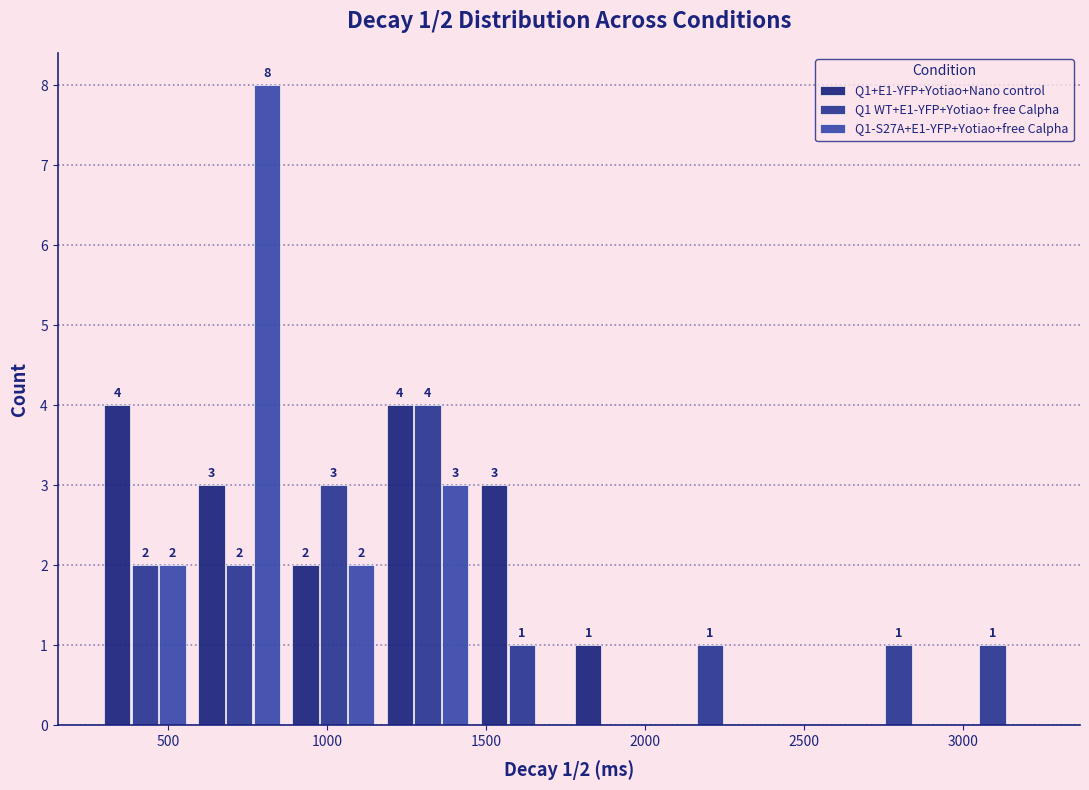

In the Q1-S27A+E1-YFP+Yotiao+free Calpha series, which range on the x-axis has the tallest bar?

550 to 850